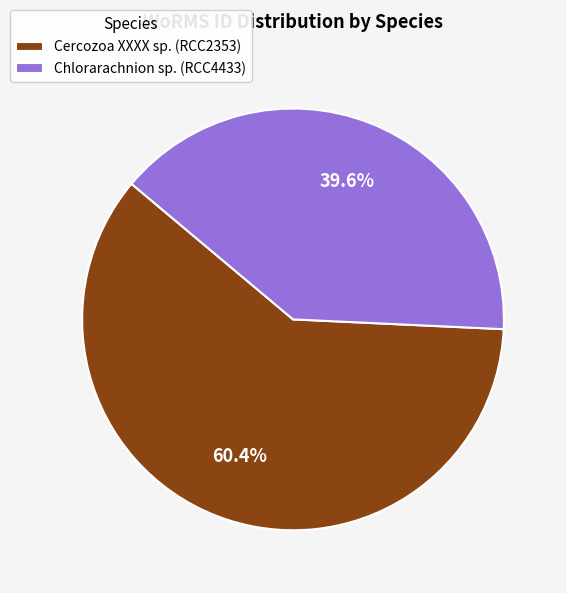

True or false: Chlorarachnion sp. (RCC4433) accounts for 55% of the total.

False